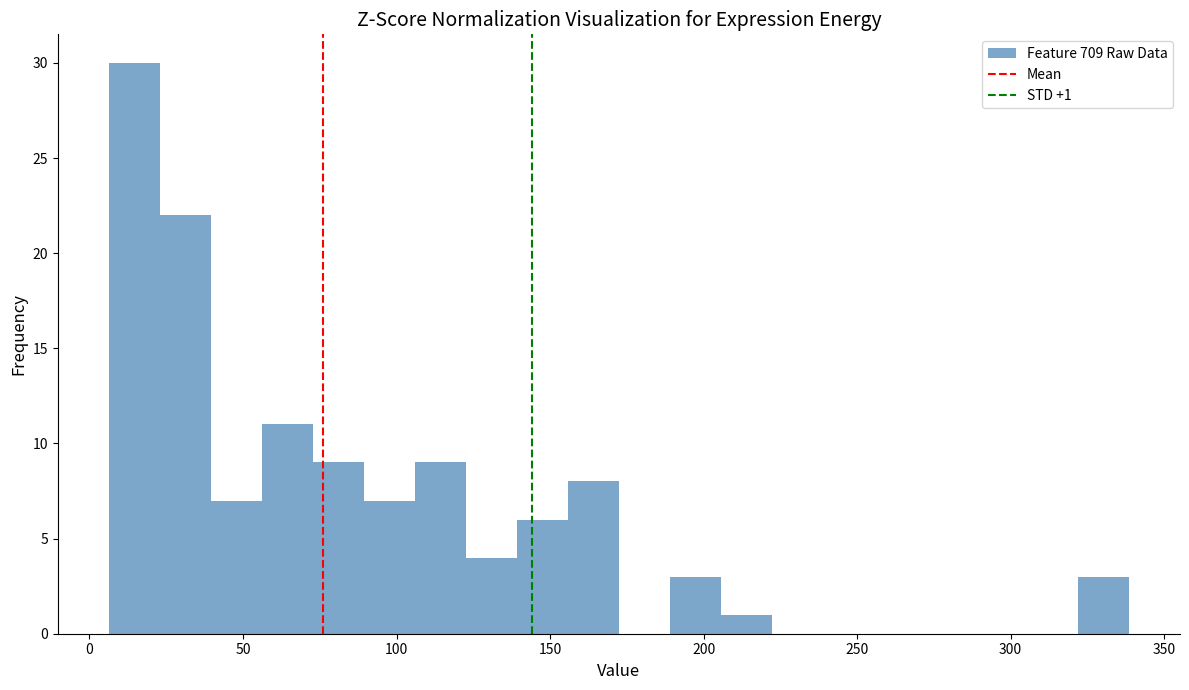

Read against the x-axis, roughly where is the centre of the tallest bar?

15